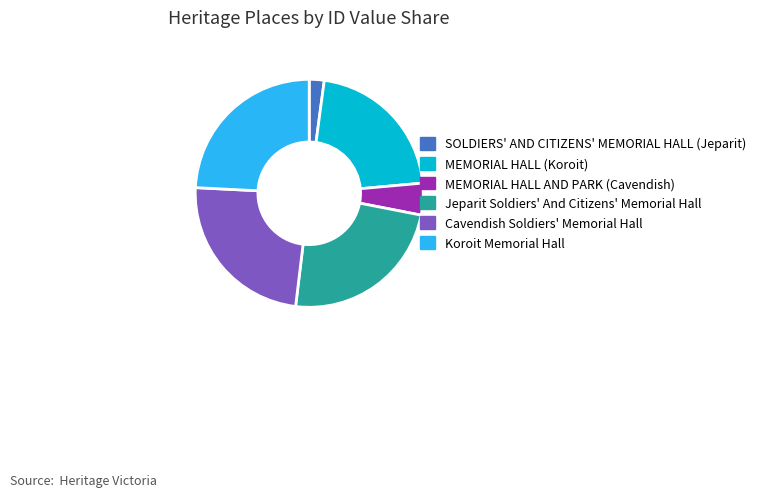

True or false: MEMORIAL HALL (Koroit) accounts for 28% of the total.

False